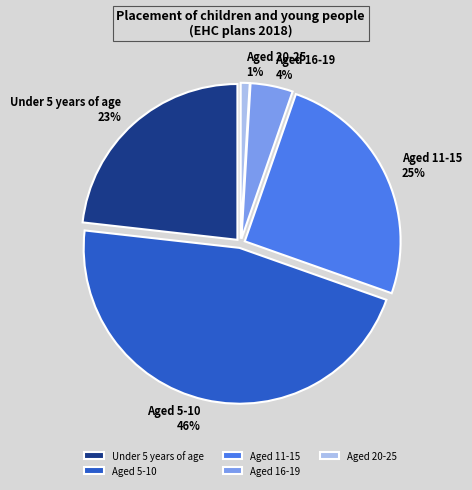

To the nearest percent, what is the combined percentage of Aged 5-10 and Aged 20-25?

47%